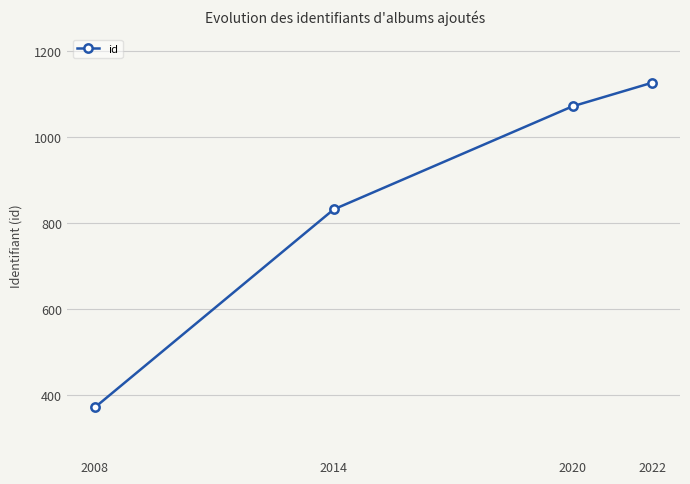

What is the value of the 4th point from the left?

1127